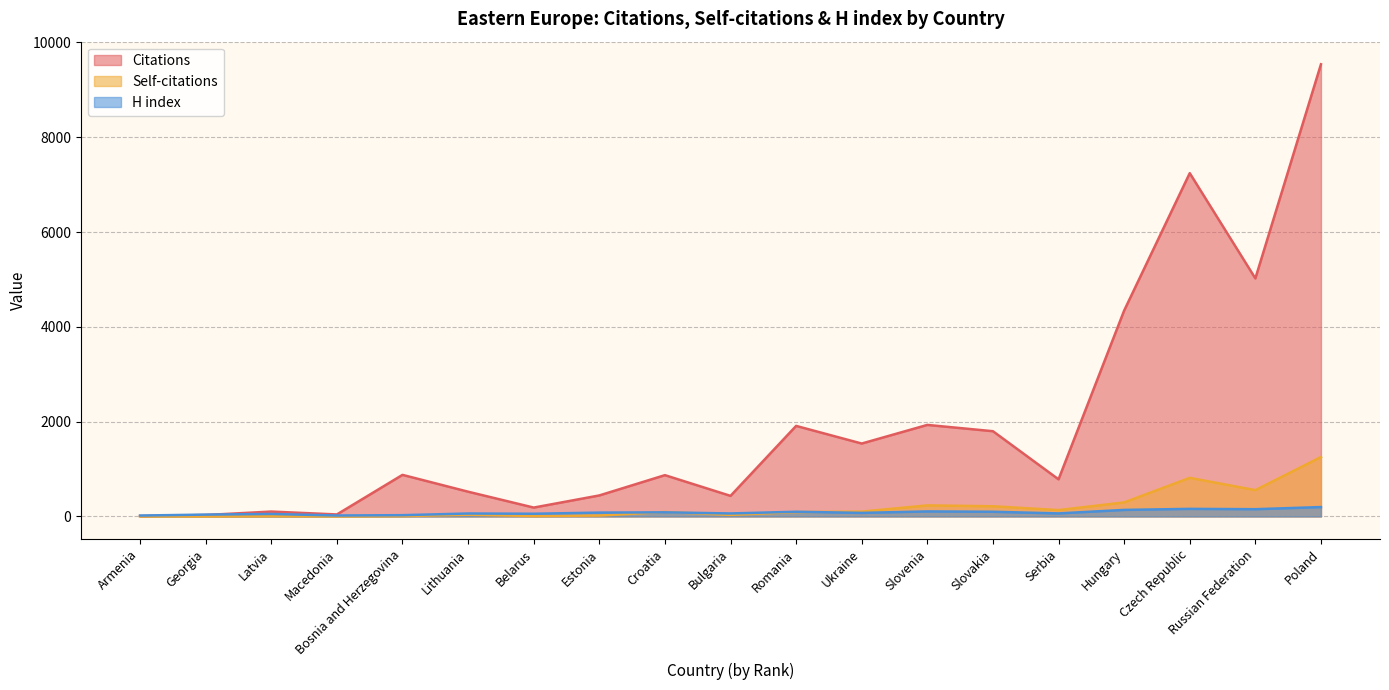

What is the average value of the Self-citations series?

205